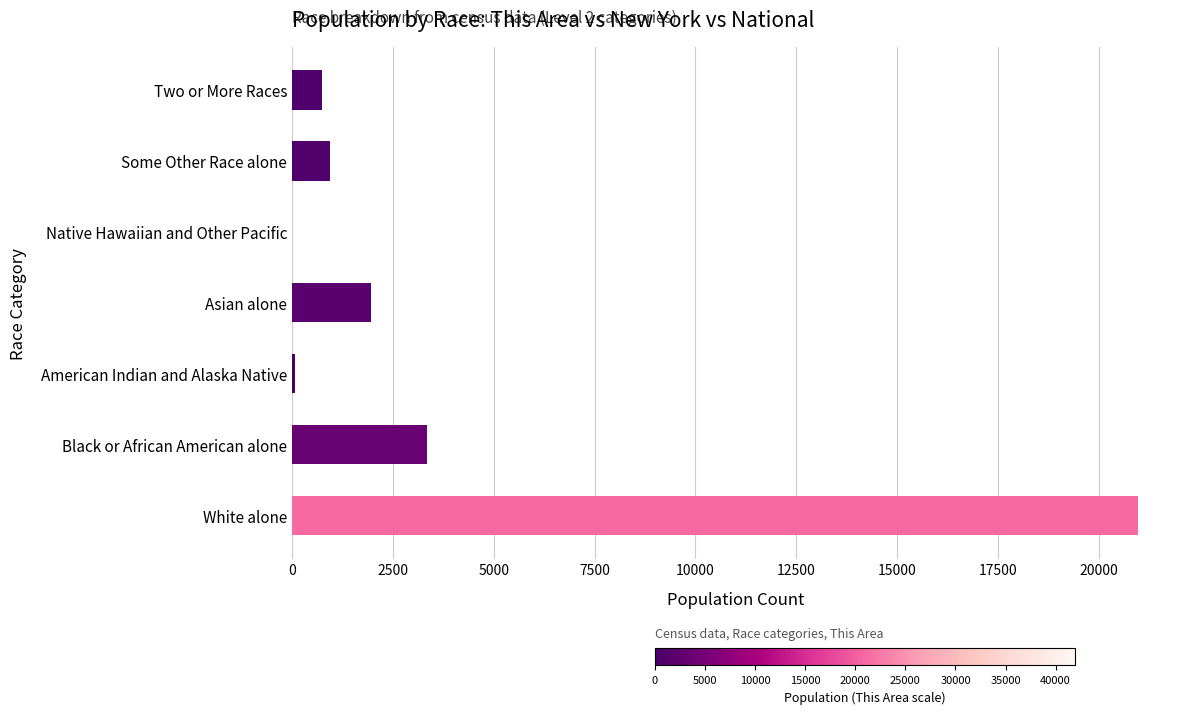

What is the change in value from Black or African American alone to Some Other Race alone?

-2407